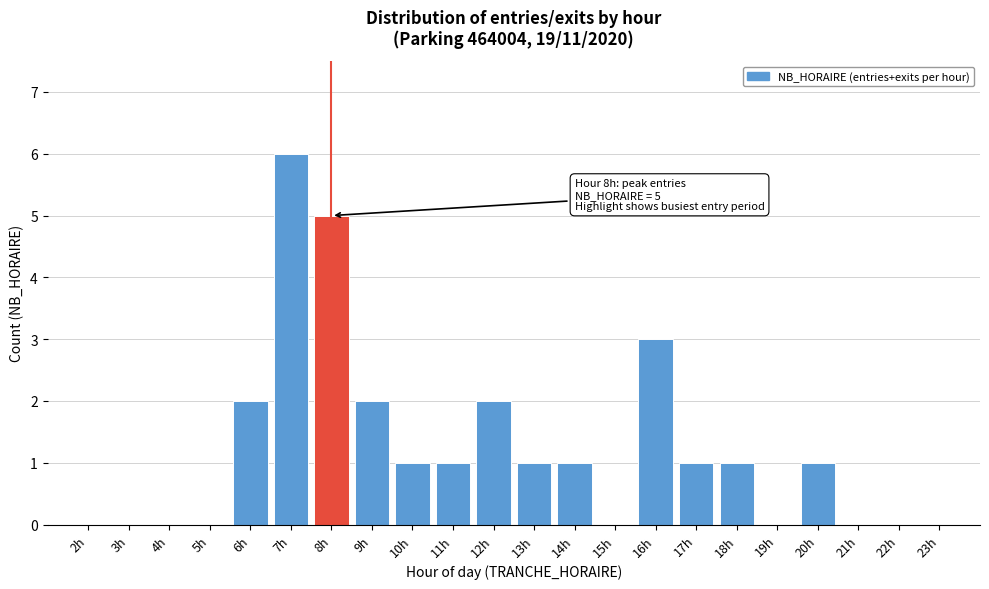

Reading left to right, list all the values displayed in this chart.

2h=0	3h=0	4h=0	5h=0	6h=2	7h=6	8h=5	9h=2	10h=1	11h=1	12h=2	13h=1	14h=1	15h=0	16h=3	17h=1	18h=1	19h=0	20h=1	21h=0	22h=0	23h=0